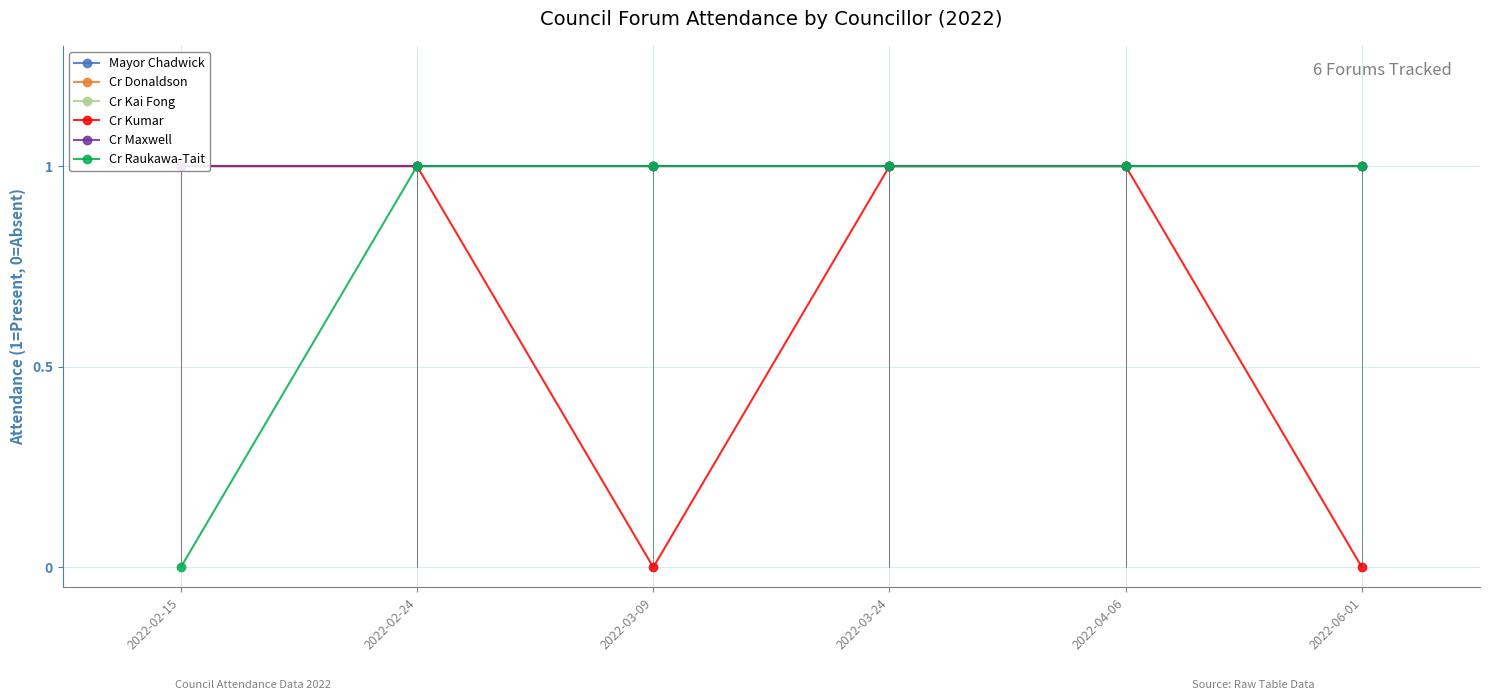

Is the value of Cr Donaldson at 2022-03-09 greater than the value of Cr Kumar at 2022-04-06?

No